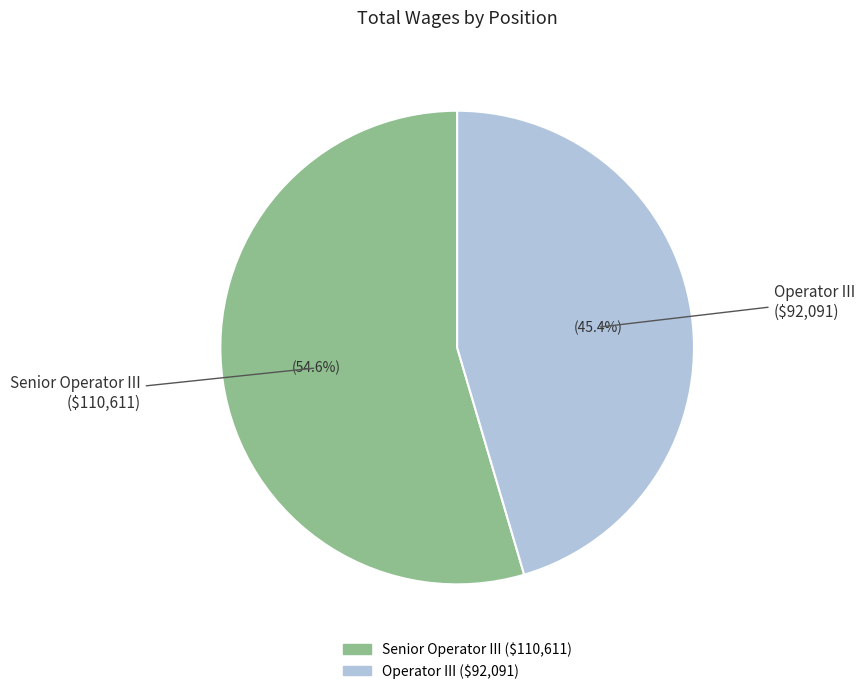

Combined, do Operator III and Senior Operator III account for over 50%?

Yes